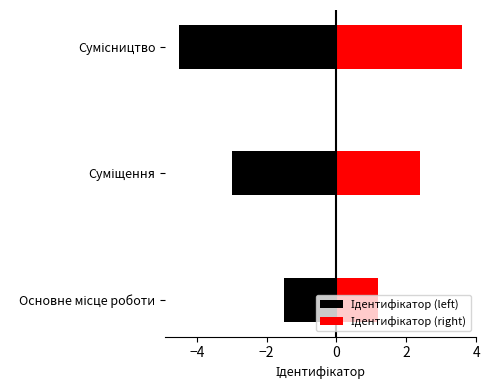

What is the sum of the Ідентифікатор (right) values at Суміщення and Сумісництво?

6.0